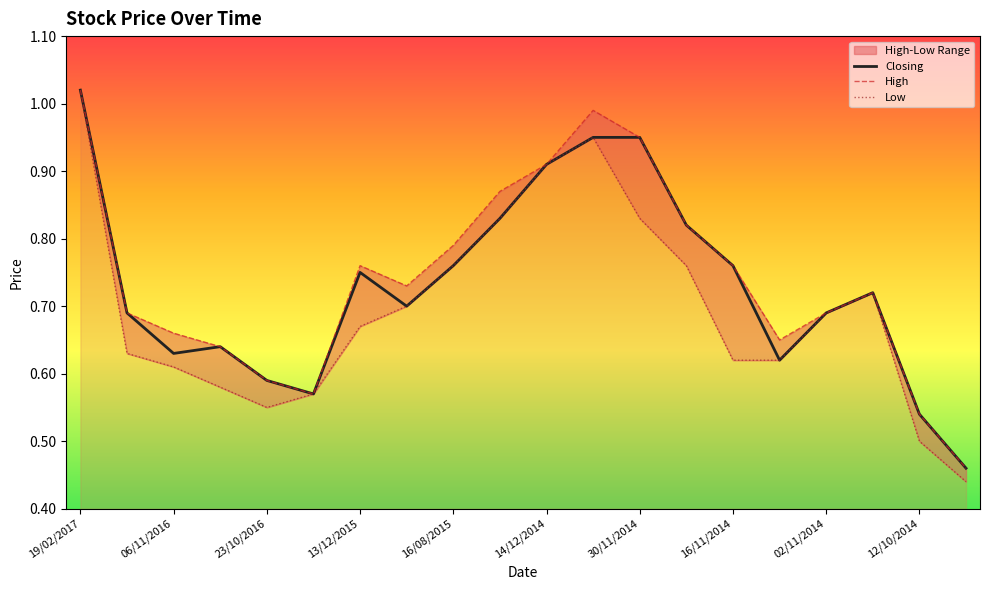

Which has a higher value, 16/08/2015 or 09/11/2014?

16/08/2015